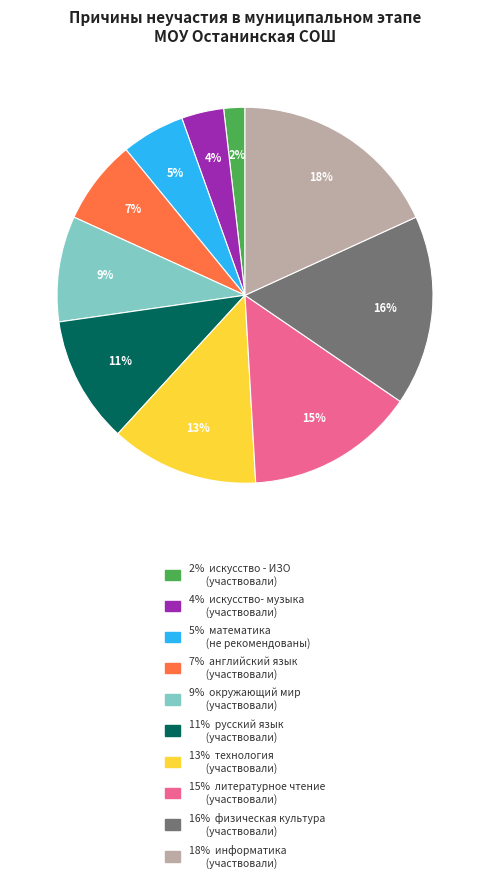

To the nearest percent, what is the difference between the largest and smallest slice percentages?

16%